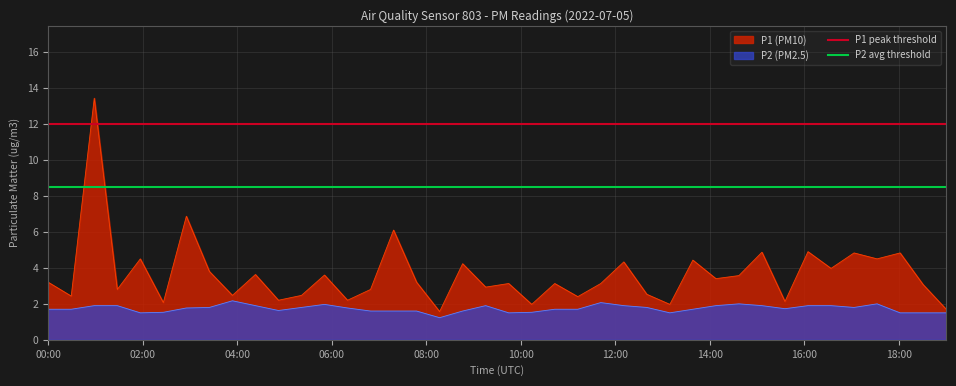

What is the minimum value for P1 (PM10)?

1.6